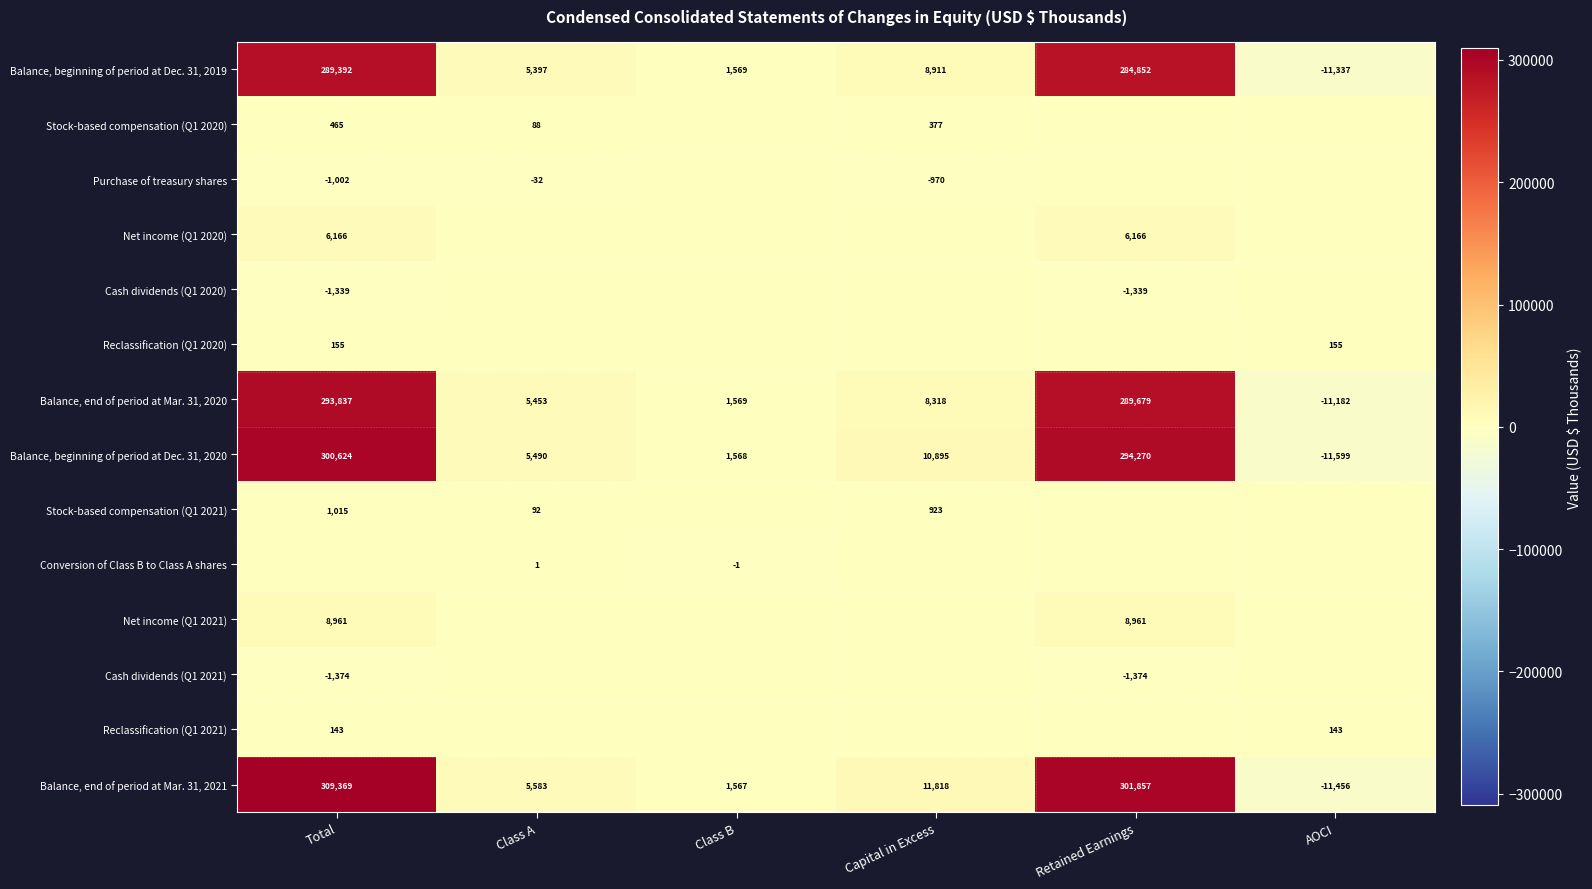

True or false: Balance, end of period at Mar. 31, 2021 has a value of 2427 at Class B.

False